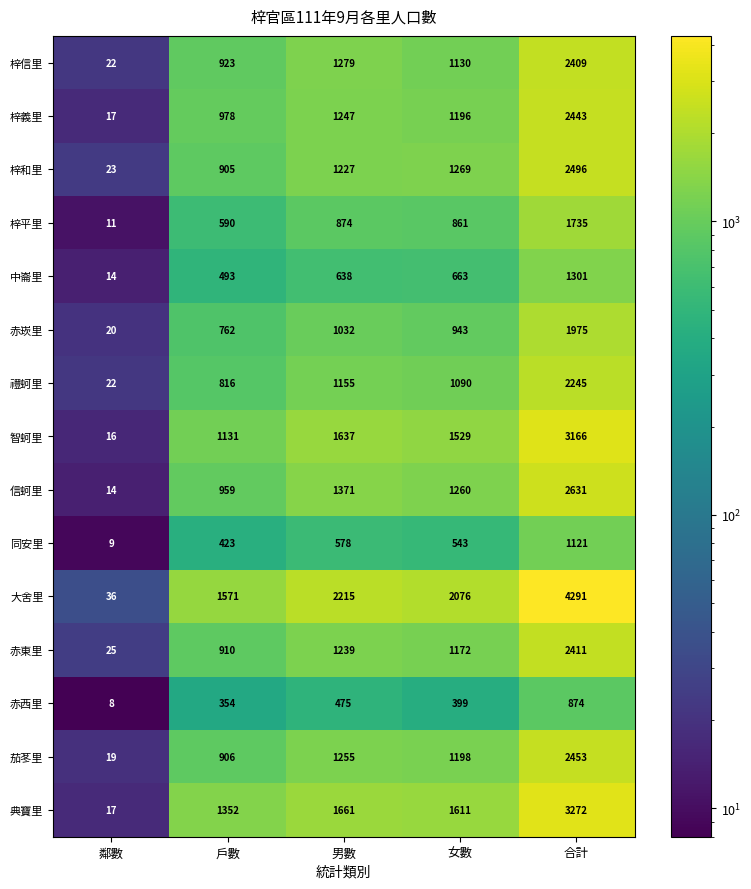

Is it true that 信蚵里 equals 2631 at 合計?

True